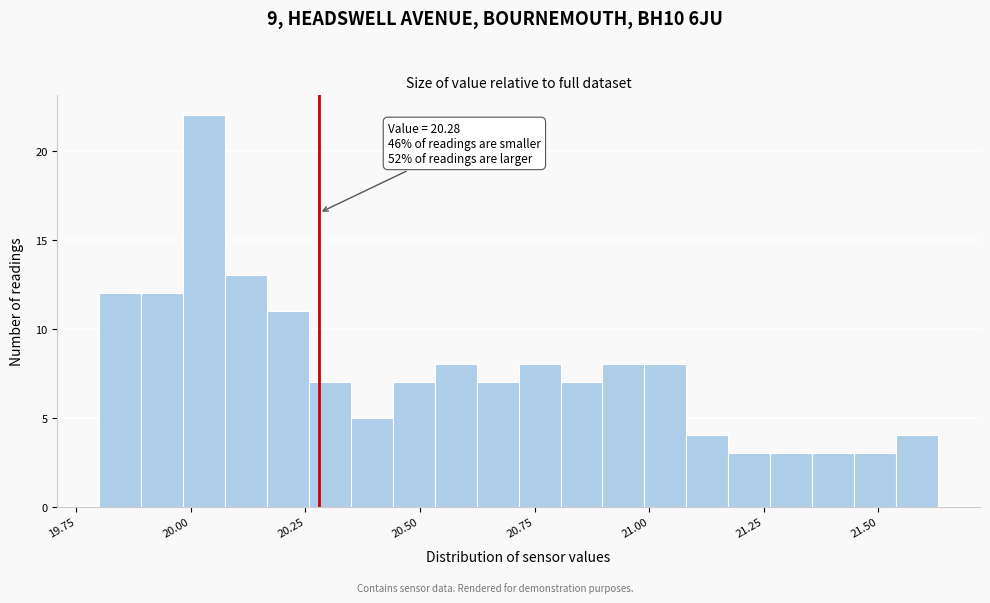

Read against the x-axis, roughly where is the centre of the tallest bar?

20.05